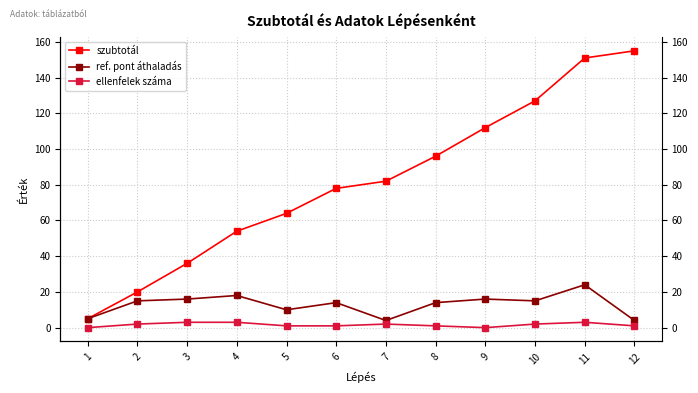

Count the ellenfelek száma values in the range 1 to 3.

10